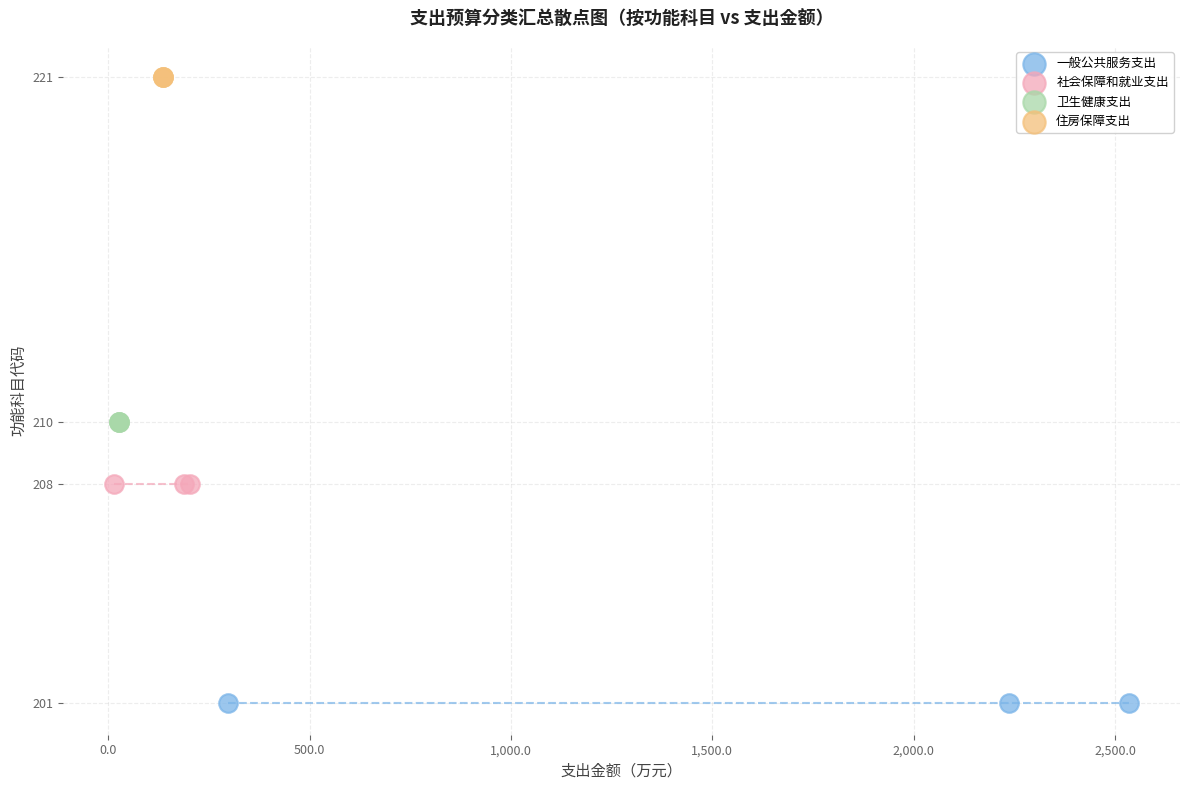

Which series contains the highest Y value?

住房保障支出